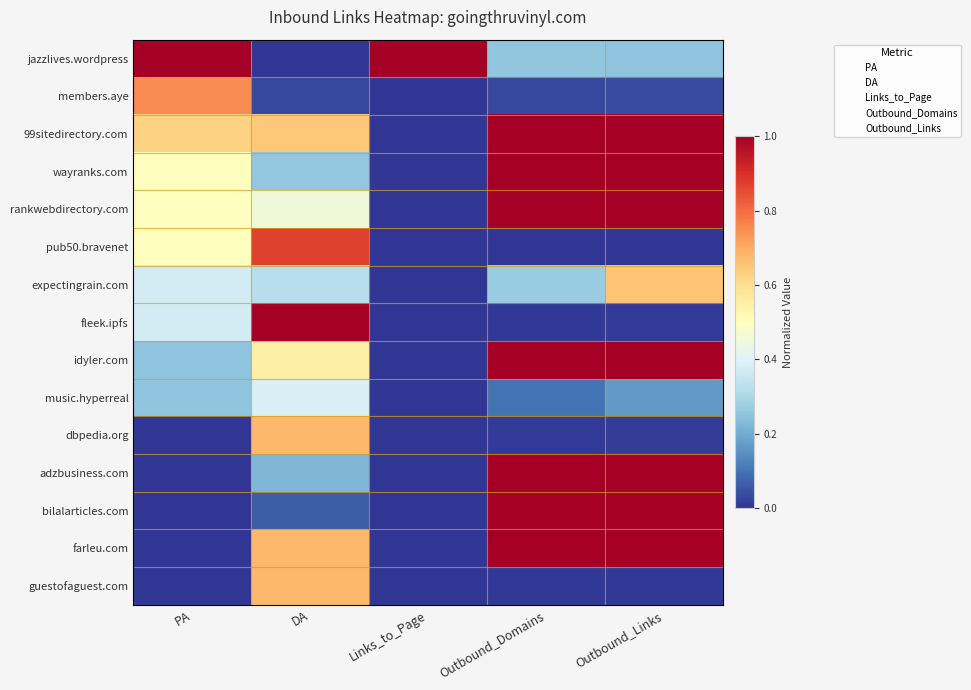

Rank the series by their maximum value, from highest to lowest.

jazzlives.wordpress, fleek.ipfs, adzbusiness.com, bilalarticles.com, 99sitedirectory.com, rankwebdirectory.com, farleu.com, wayranks.com, idyler.com, pub50.bravenet, members.aye, dbpedia.org, guestofaguest.com, expectingrain.com, music.hyperreal